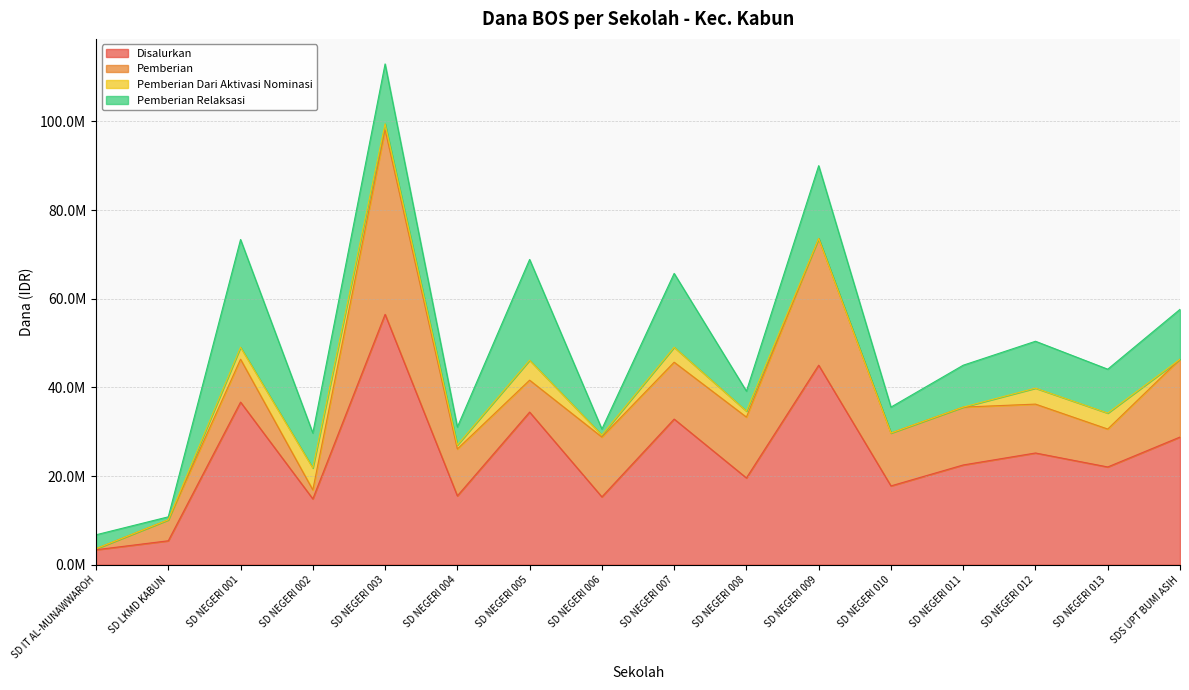

True or false: Pemberian Dari Aktivasi Nominasi has a value of 1350000 at SD NEGERI 003.

True